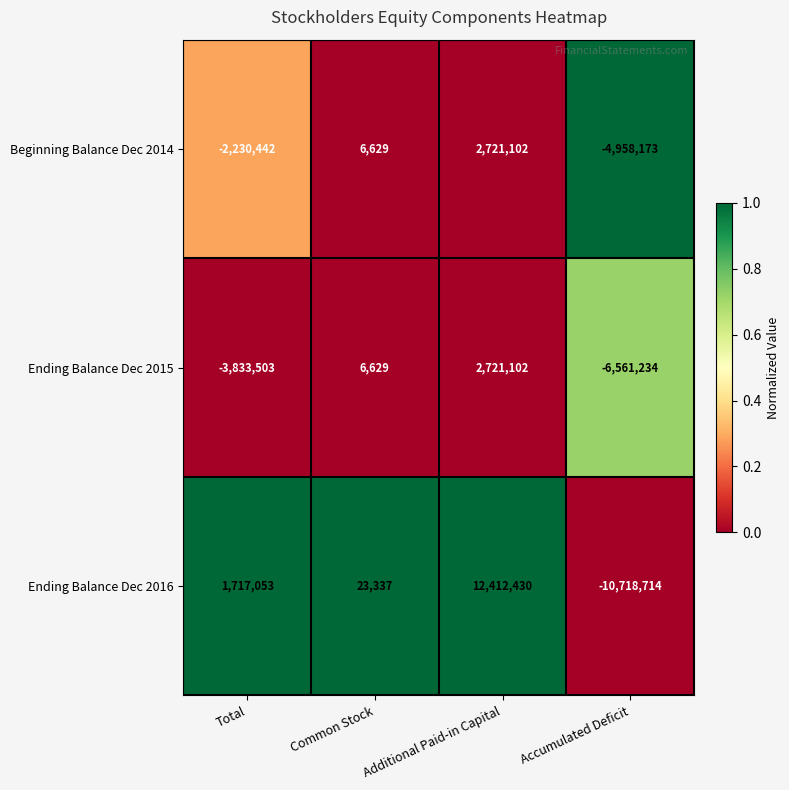

Is it true that Beginning Balance Dec 2014 equals -8240668 at Accumulated Deficit?

False